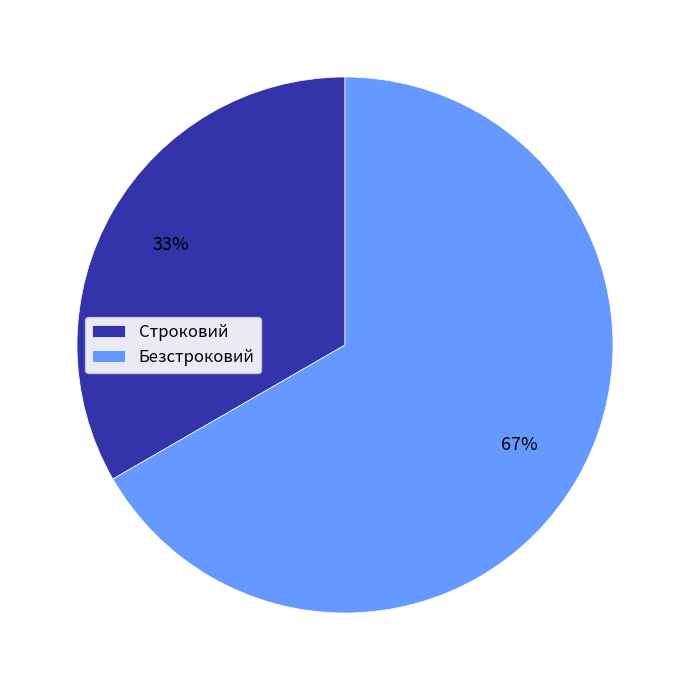

Is the sum of Безстроковий and Строковий greater than half?

Yes